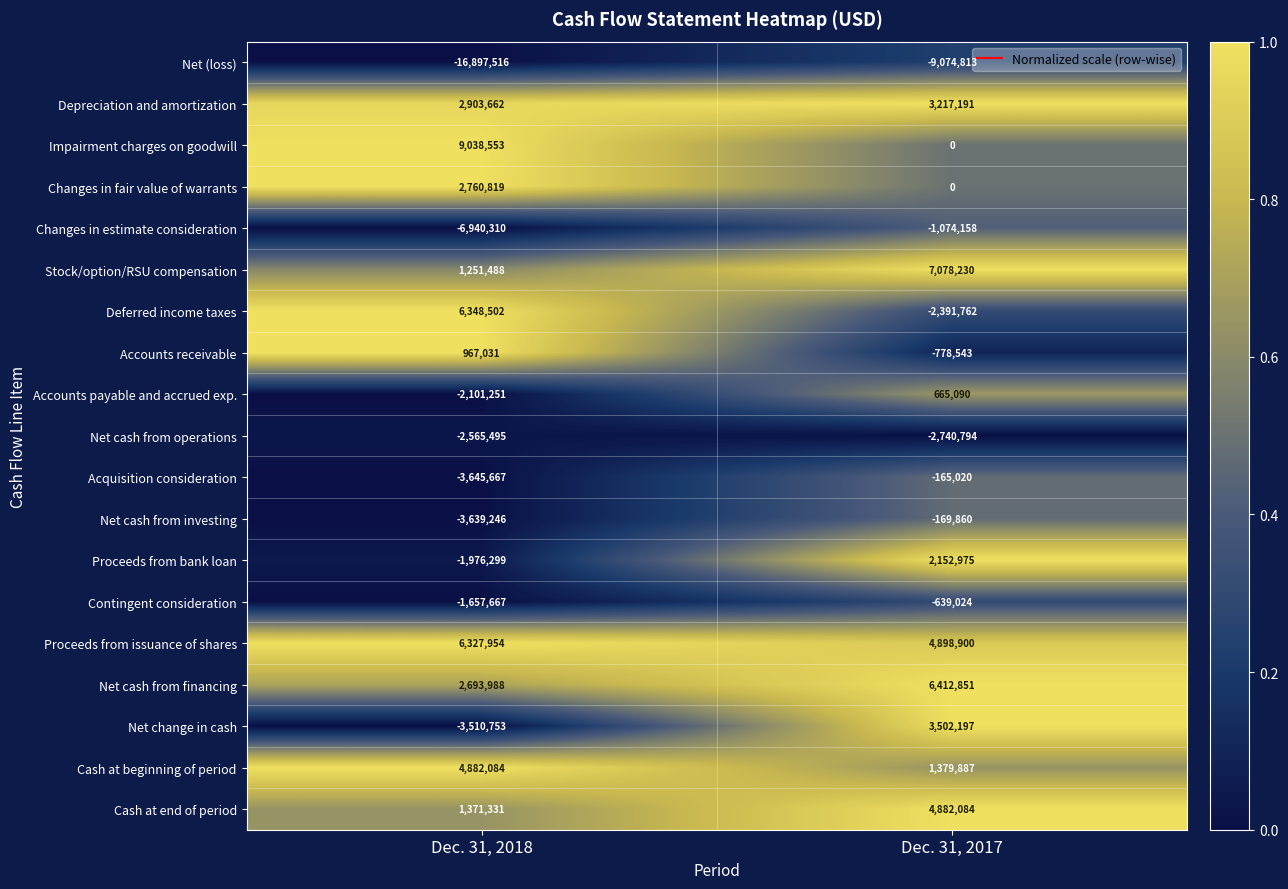

What is the difference between the Impairment charges on goodwill values at Dec. 31, 2018 and Dec. 31, 2017?

9038553